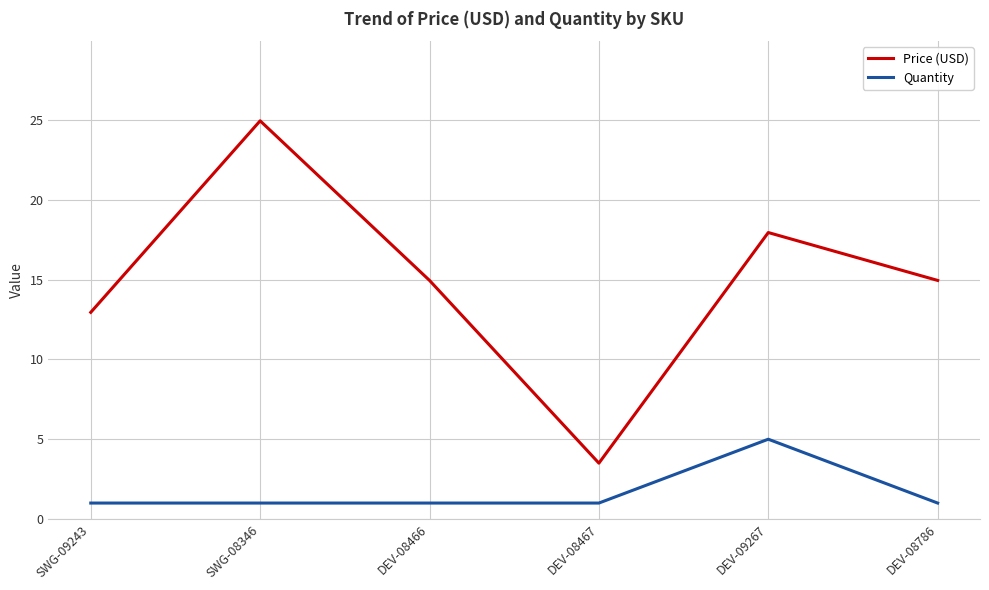

Which series has the largest range (max minus min)?

Price (USD)